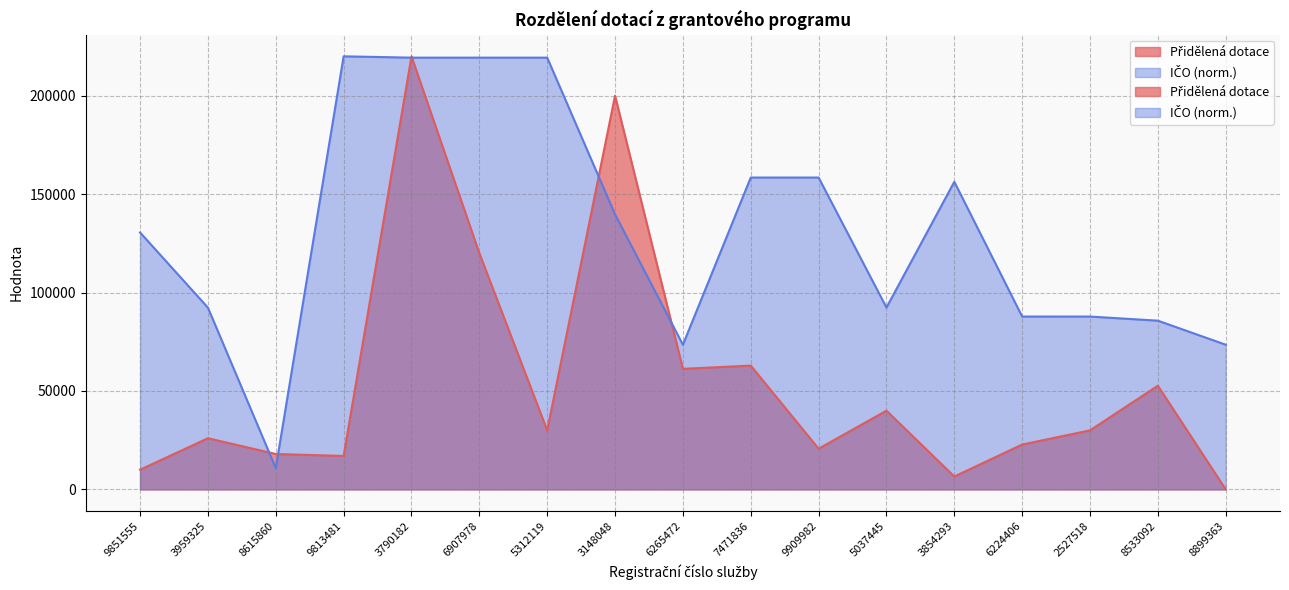

Between 6224406 and 8899363, which is larger?

6224406